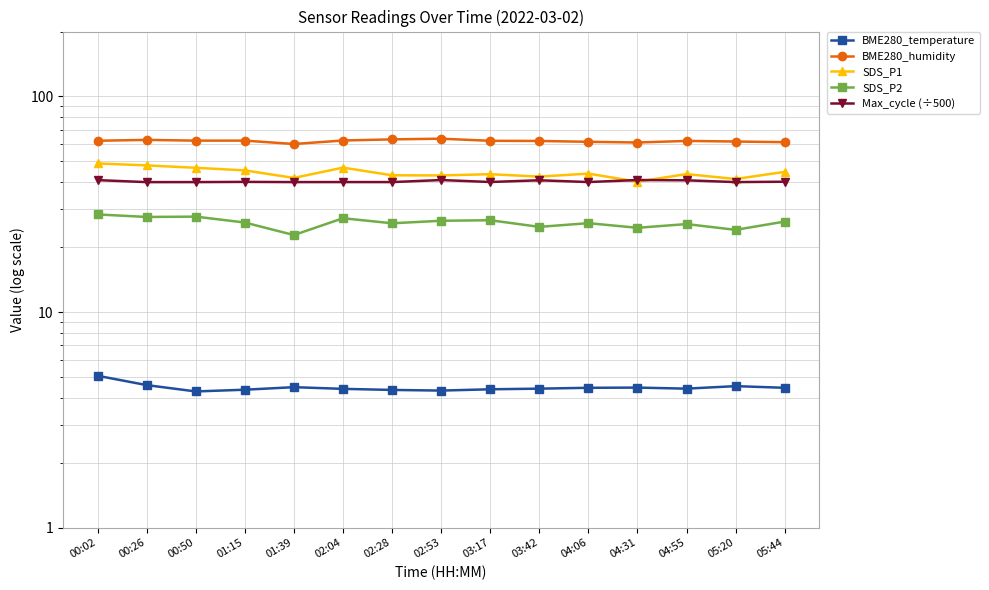

What is the total value across all series at 01:39?

169.3